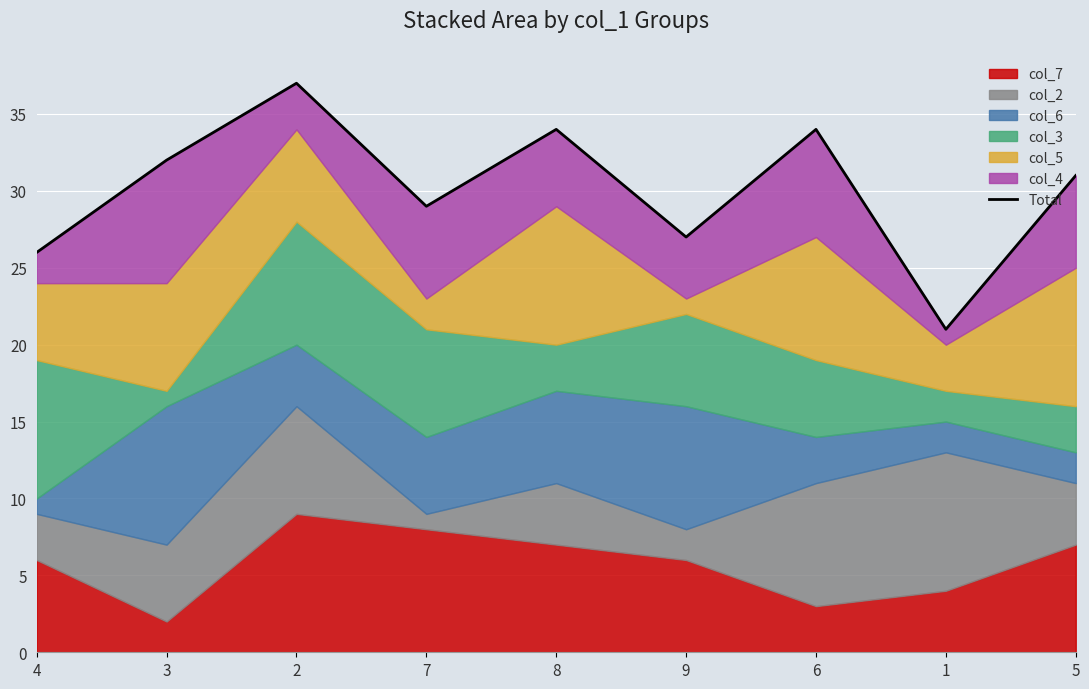

At which category does the chart reach its peak across all series?

2